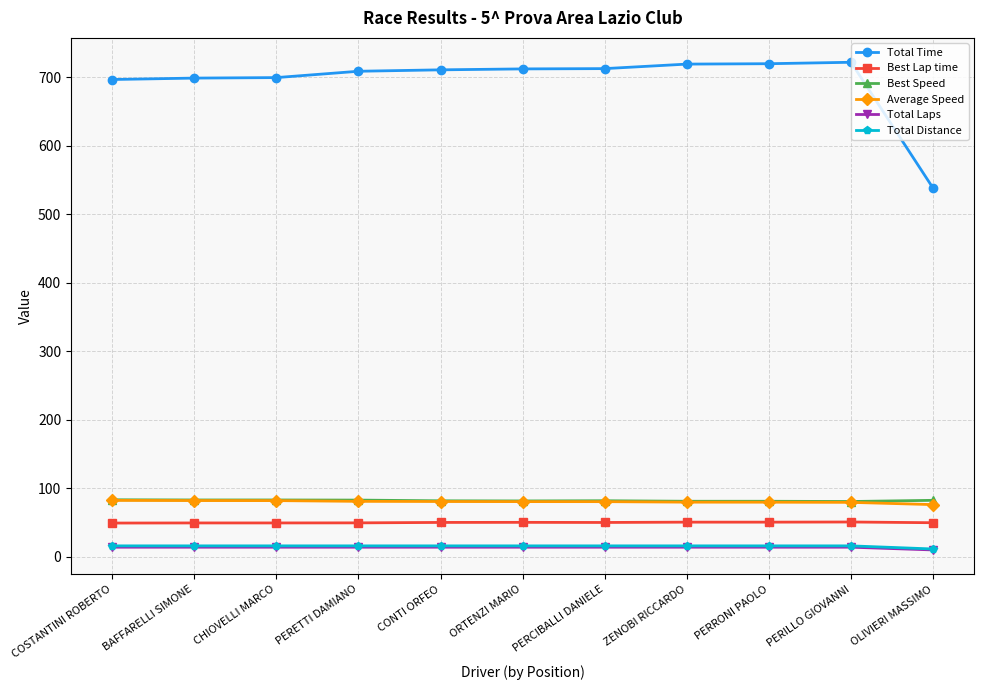

What is the total value across all series at ORTENZI MARIO?

954.4